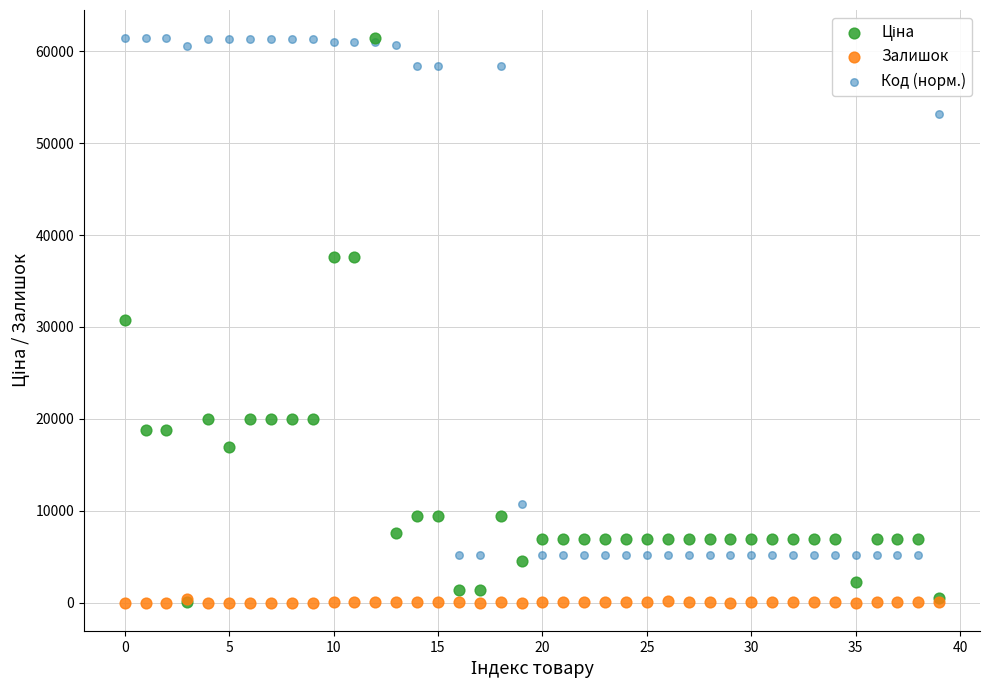

In the Код (норм.) series, what Y value is closest to 33303?

53145.1